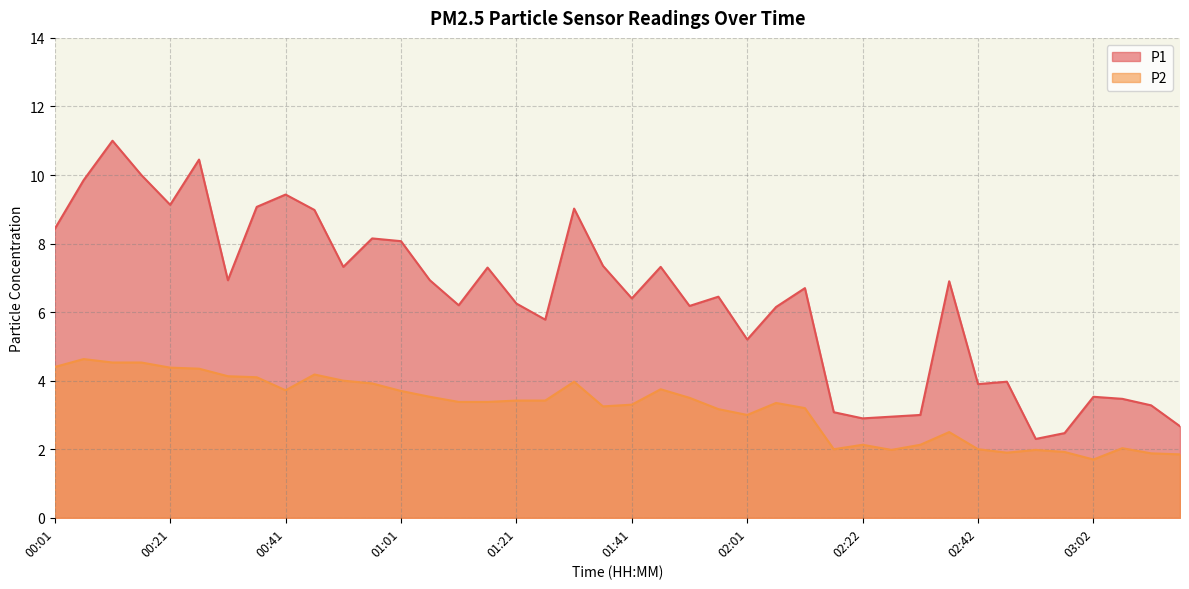

Reading left to right, list all the values displayed in this chart.

P1: 00:01=8.4	00:06=9.8	00:11=11.0	00:16=10.0	00:21=9.1	00:26=10.4	00:31=6.9	00:36=9.1	00:41=9.4	00:46=9.0	00:51=7.3	00:56=8.2	01:01=8.1	01:06=6.9	01:11=6.2	01:16=7.3	01:21=6.2	01:26=5.8	01:31=9.0	01:36=7.3	01:41=6.4	01:46=7.3	01:51=6.2	01:56=6.5	02:01=5.2	02:07=6.2	02:12=6.7	02:17=3.1	02:22=2.9	02:27=3.0	02:32=3.0	02:37=6.9	02:42=3.9	02:47=4.0	02:52=2.3	02:57=2.5	03:02=3.5	03:07=3.5	03:12=3.3	03:17=2.7
P2: 00:01=4.4	00:06=4.6	00:11=4.5	00:16=4.5	00:21=4.4	00:26=4.3	00:31=4.1	00:36=4.1	00:41=3.7	00:46=4.2	00:51=4.0	00:56=3.9	01:01=3.7	01:06=3.5	01:11=3.4	01:16=3.4	01:21=3.4	01:26=3.4	01:31=4.0	01:36=3.2	01:41=3.3	01:46=3.8	01:51=3.5	01:56=3.2	02:01=3.0	02:07=3.4	02:12=3.2	02:17=2.0	02:22=2.1	02:27=2.0	02:32=2.1	02:37=2.5	02:42=2.0	02:47=1.9	02:52=2.0	02:57=1.9	03:02=1.7	03:07=2.0	03:12=1.9	03:17=1.9